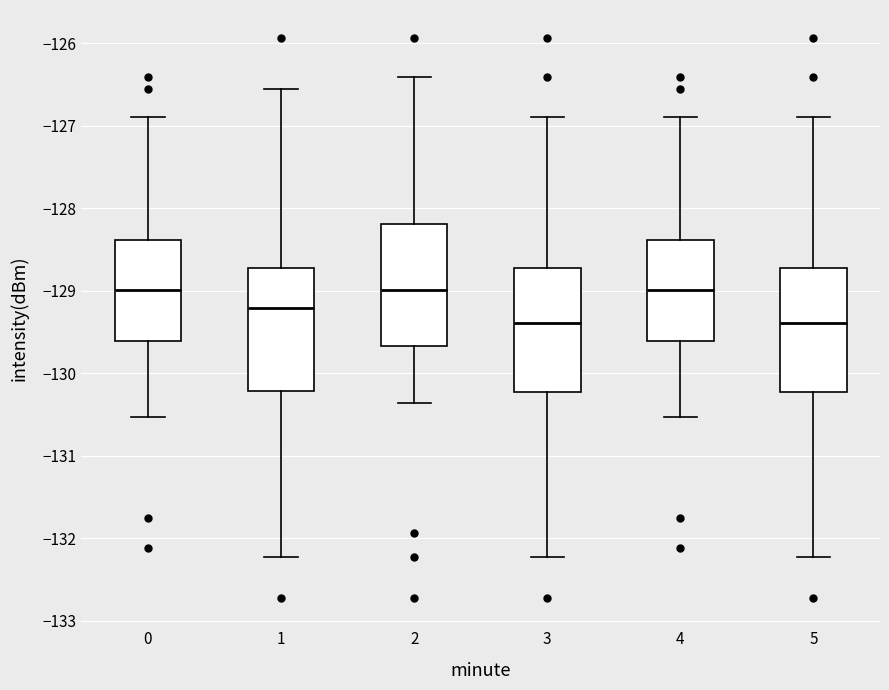

Where does the lower whisker of the box at x = 2 end on the y-axis? The values are not printed on the chart, so give them approximately, as read against the axis.

-130.4